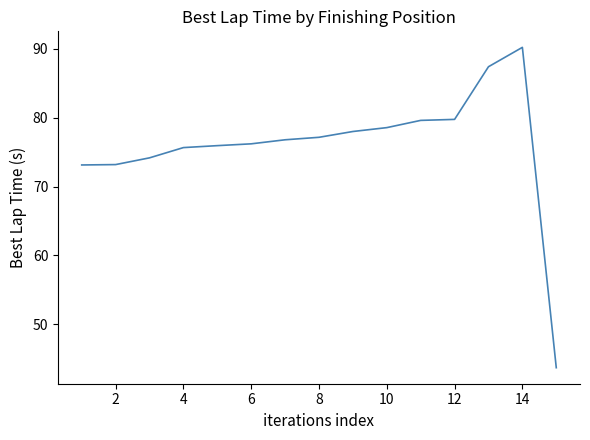

What is the difference between the maximum and minimum values?

46.6